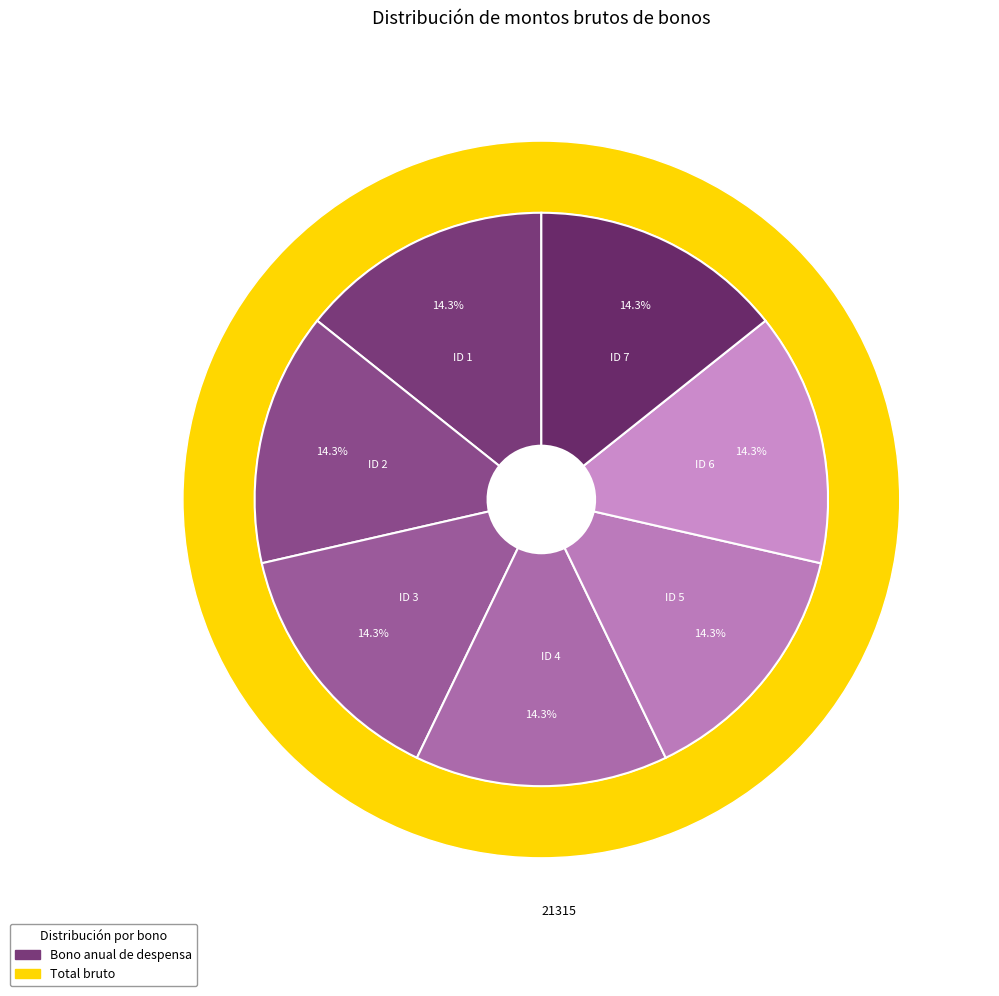

Does 5 account for over 50% of the chart?

No